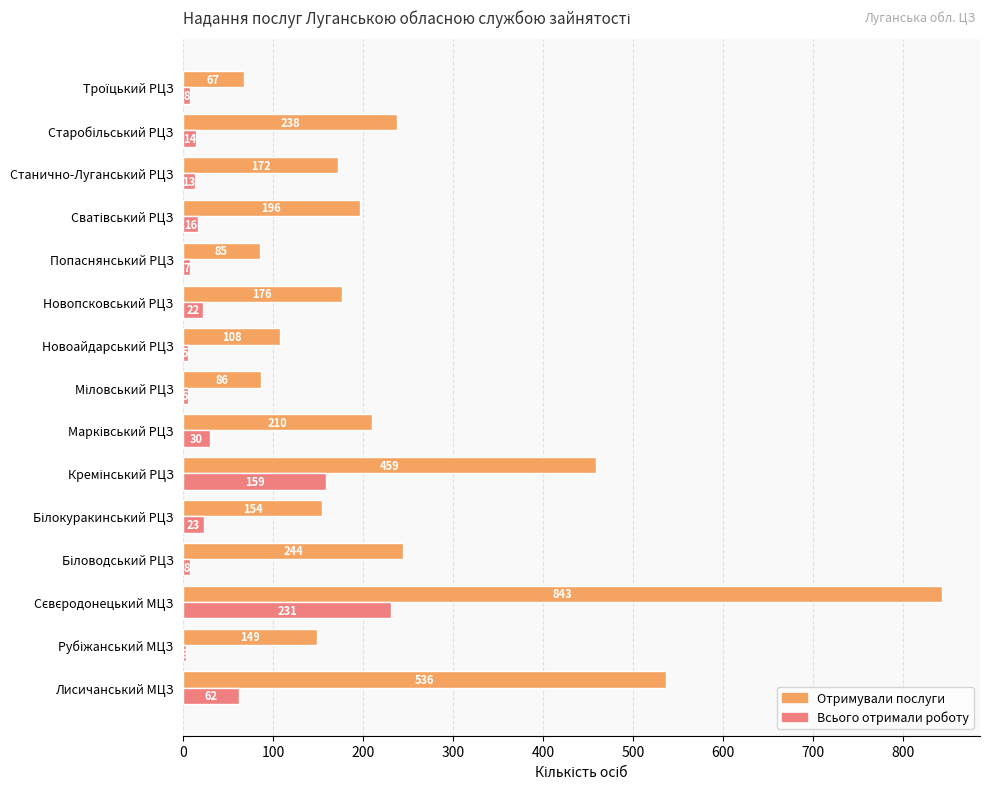

At how many categories does at least one series exceed 157?

9